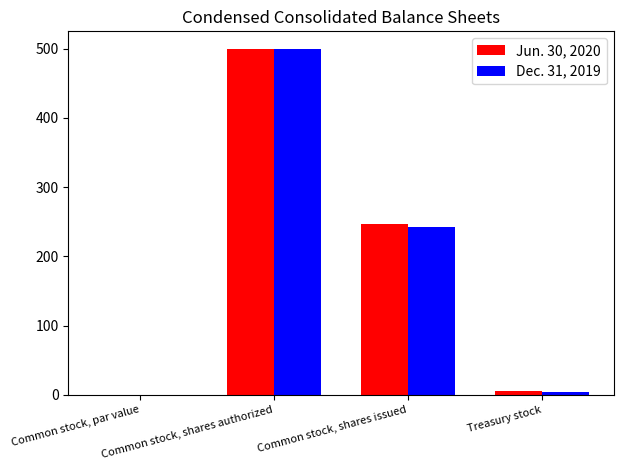

What is the sum of all Jun. 30, 2020 values?

752.1